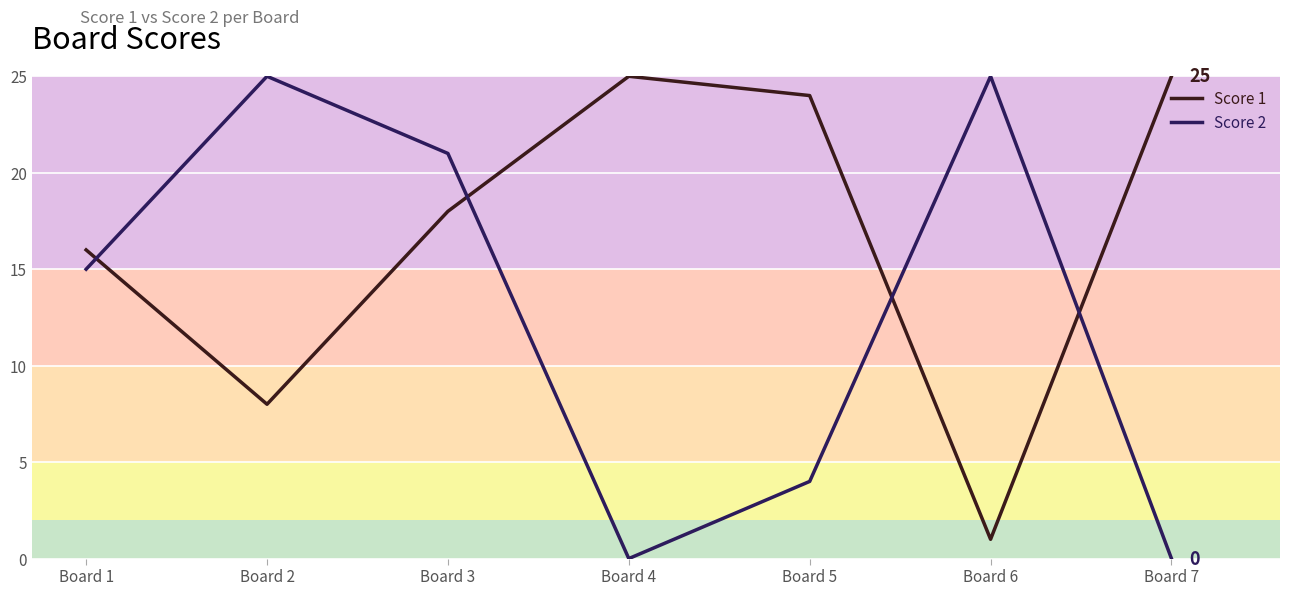

List the series in order of their overall mean, highest first.

Score 1, Score 2